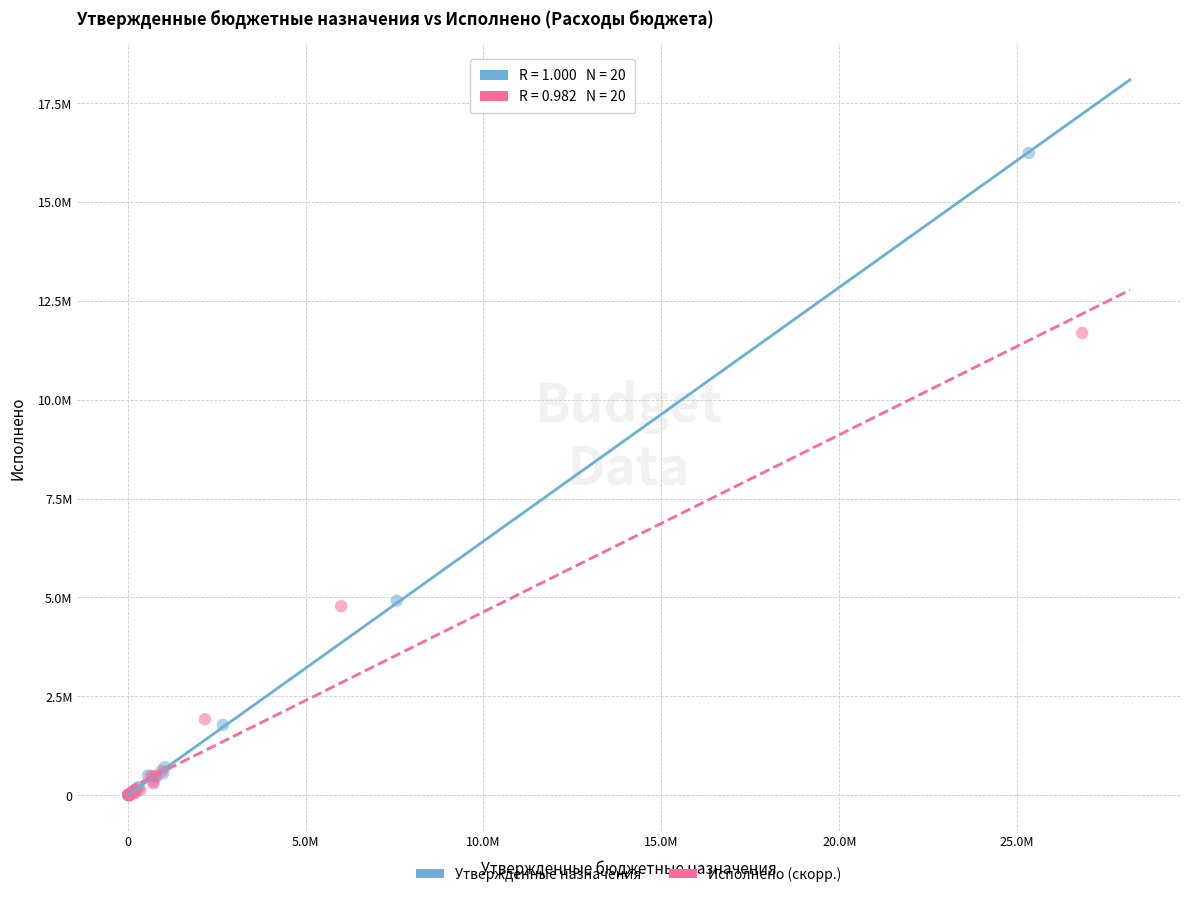

What are all the series names shown in the legend?

Утвержденные назначения, Исполнено (скорр.)